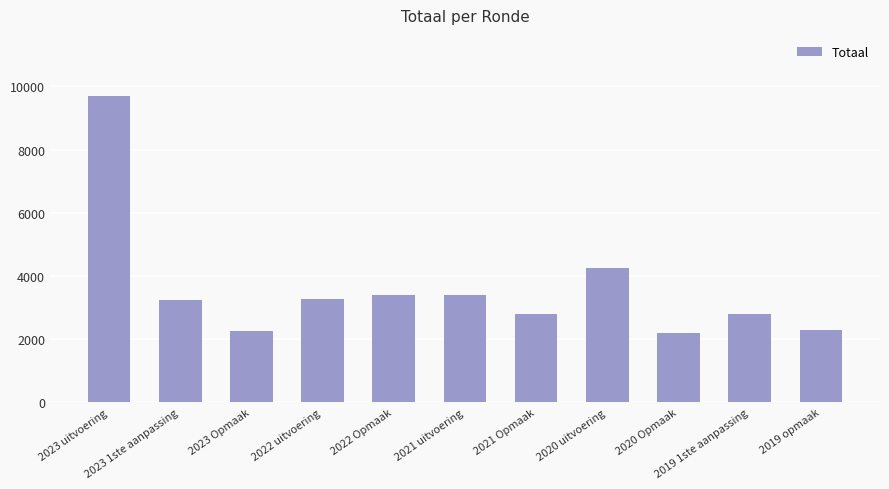

What is the label of the 9th bar from the right?

2023 Opmaak